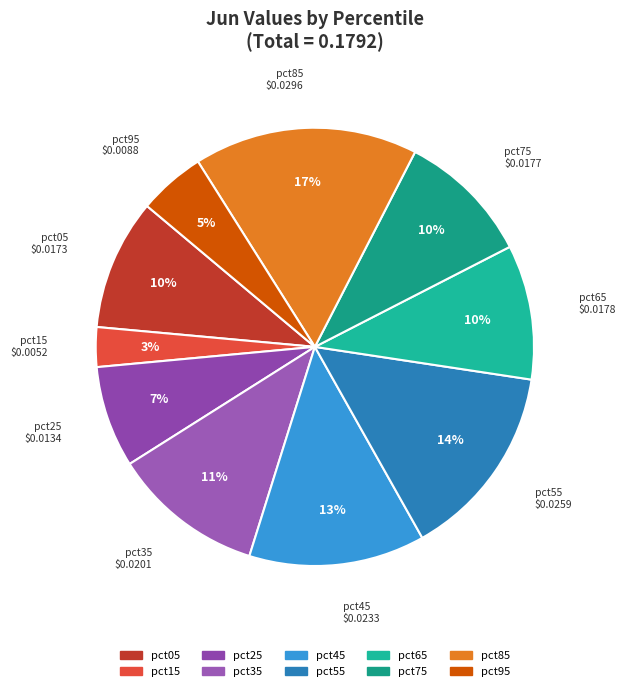

Is there a majority slice in this chart?

No